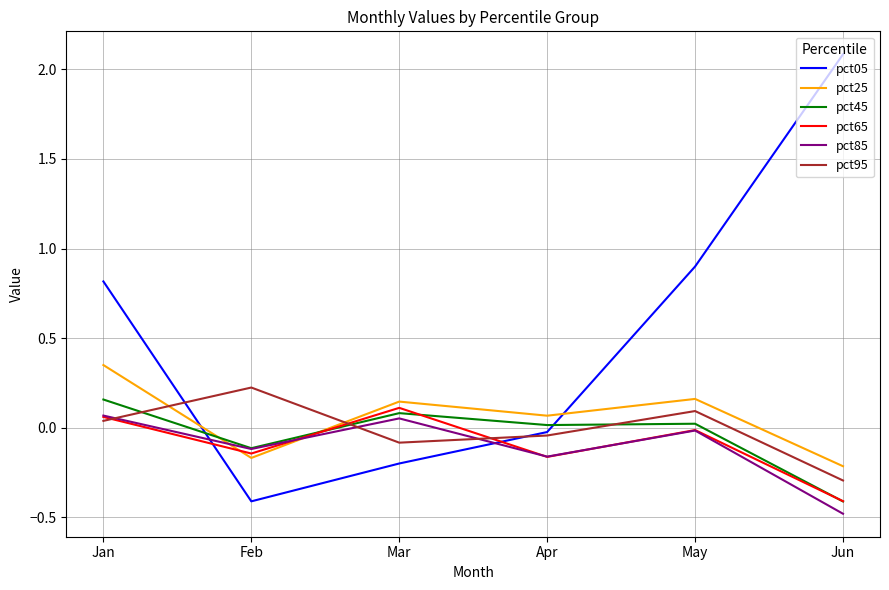

True or false: pct95 has more than 2 points higher than both neighbors.

False